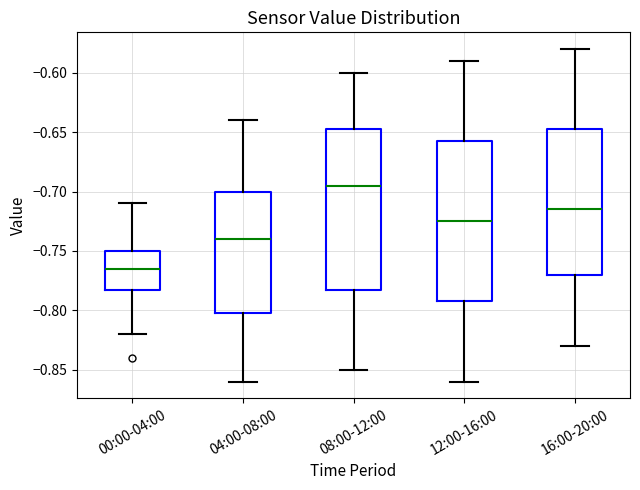

Reading left to right, read every box against the y-axis: the position of its median line, the range the box covers, and the ends of its whiskers. The values are not printed on the chart, so give them approximately, as read against the axis.

00:00-04:00: median -0.765, box -0.780 to -0.750, whiskers -0.820 to -0.710
04:00-08:00: median -0.740, box -0.800 to -0.700, whiskers -0.860 to -0.640
08:00-12:00: median -0.695, box -0.780 to -0.645, whiskers -0.850 to -0.600
12:00-16:00: median -0.725, box -0.790 to -0.655, whiskers -0.860 to -0.590
16:00-20:00: median -0.715, box -0.770 to -0.645, whiskers -0.830 to -0.580